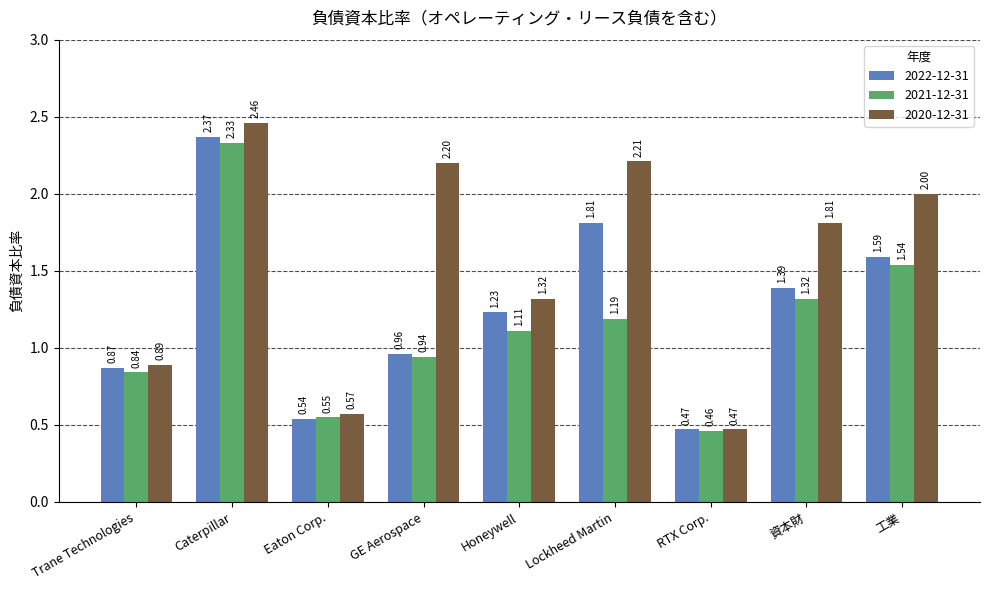

At which label is 2020-12-31 closest to 1?

Trane Technologies